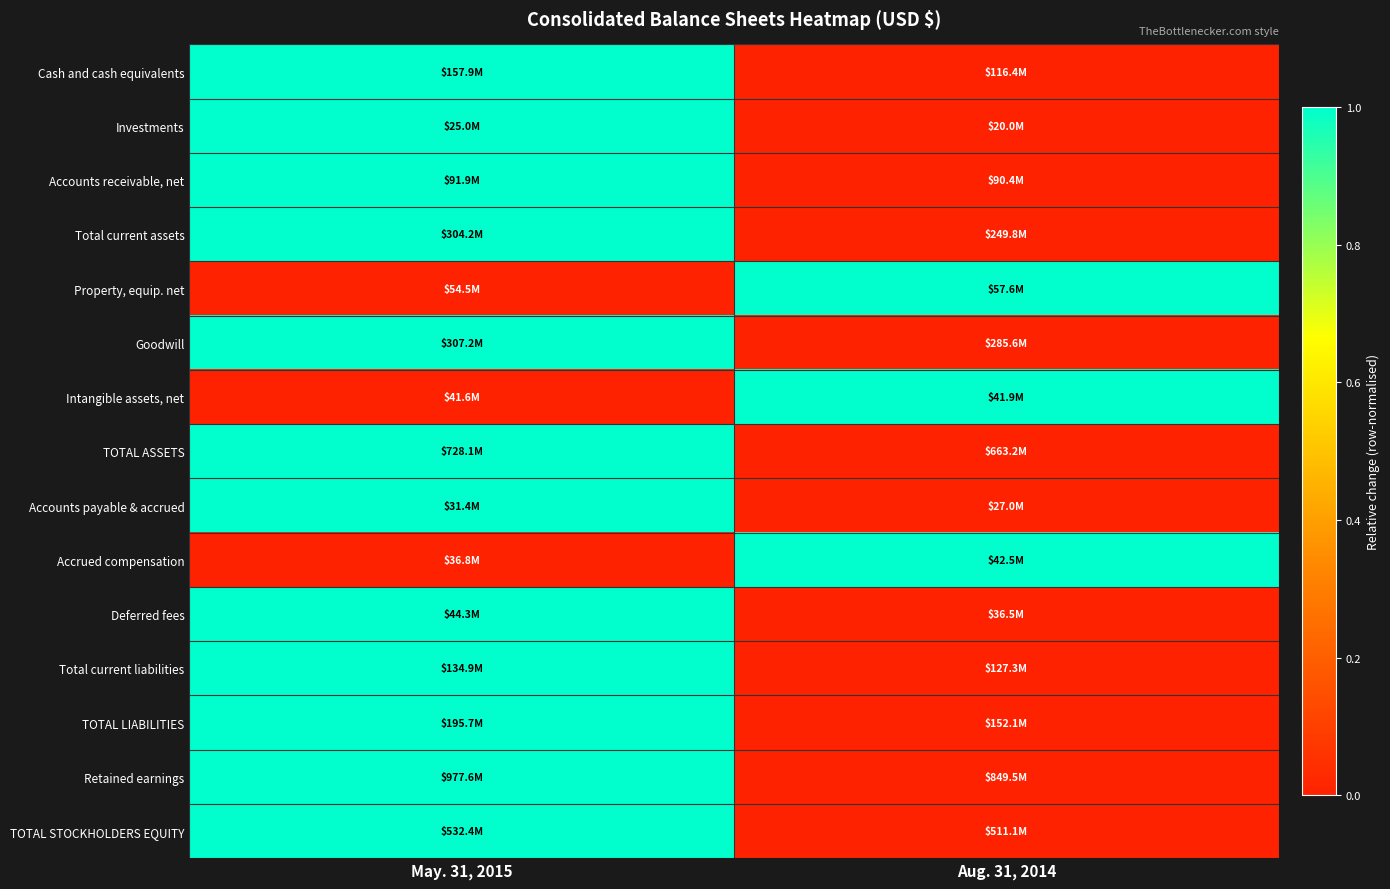

Reading left to right, list all the values displayed in this chart.

Cash and cash equivalents: May. 31, 2015=1	Aug. 31, 2014=0
Investments: May. 31, 2015=1	Aug. 31, 2014=0
Accounts receivable, net: May. 31, 2015=1	Aug. 31, 2014=0
Total current assets: May. 31, 2015=1	Aug. 31, 2014=0
Property, equip. net: May. 31, 2015=0	Aug. 31, 2014=1
Goodwill: May. 31, 2015=1	Aug. 31, 2014=0
Intangible assets, net: May. 31, 2015=0	Aug. 31, 2014=1
TOTAL ASSETS: May. 31, 2015=1	Aug. 31, 2014=0
Accounts payable & accrued: May. 31, 2015=1	Aug. 31, 2014=0
Accrued compensation: May. 31, 2015=0	Aug. 31, 2014=1
Deferred fees: May. 31, 2015=1	Aug. 31, 2014=0
Total current liabilities: May. 31, 2015=1	Aug. 31, 2014=0
TOTAL LIABILITIES: May. 31, 2015=1	Aug. 31, 2014=0
Retained earnings: May. 31, 2015=1	Aug. 31, 2014=0
TOTAL STOCKHOLDERS EQUITY: May. 31, 2015=1	Aug. 31, 2014=0